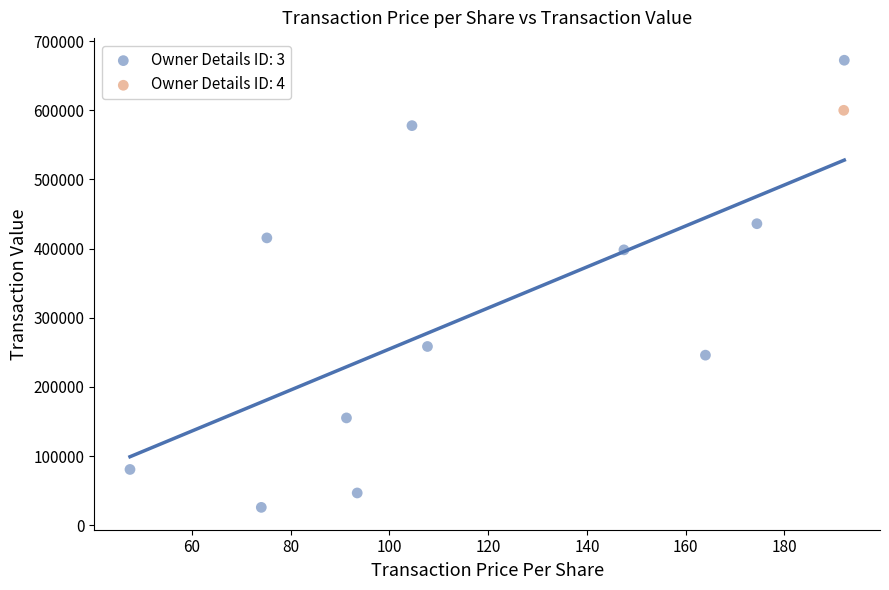

What are all the series names shown in the legend?

Owner Details ID: 3, Owner Details ID: 4